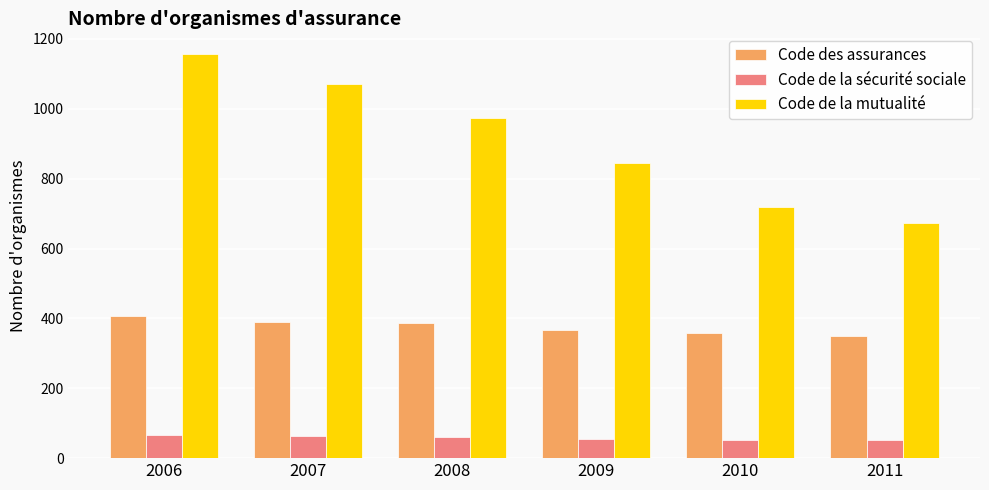

What is the smallest value displayed?

51